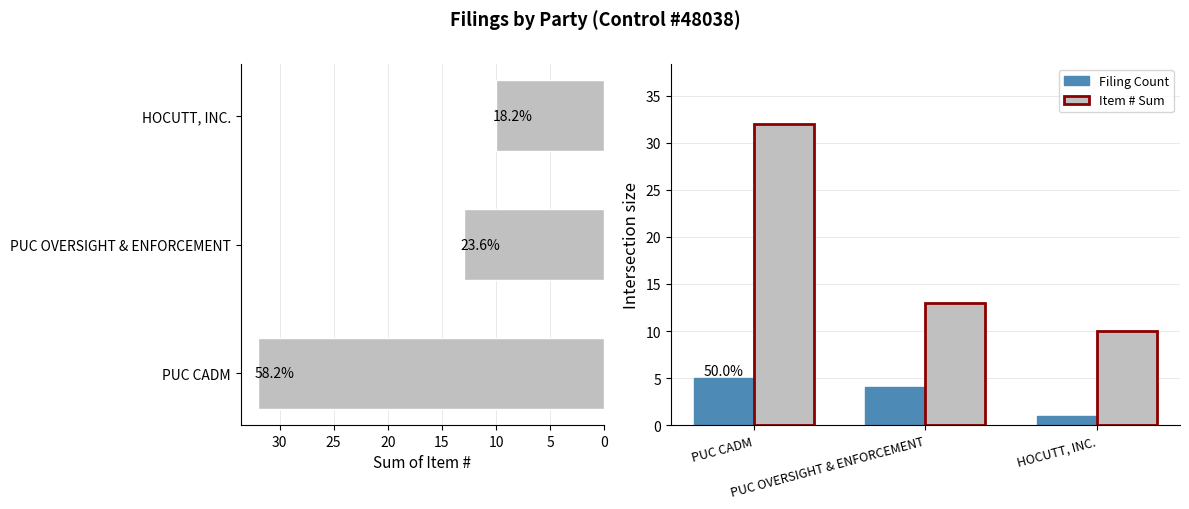

Are the bars grouped side by side (vs. stacked)?

Yes